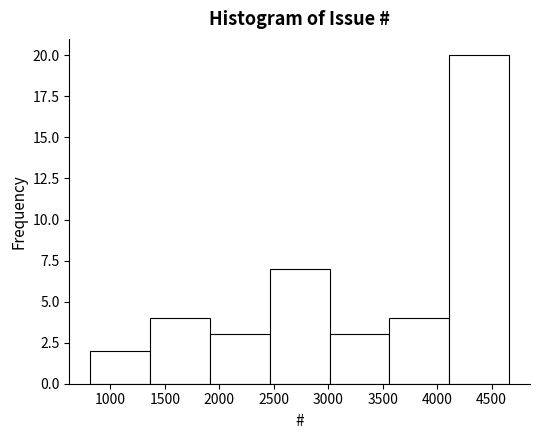

Reading left to right, list every bar in this chart as the range it spans on the x-axis followed by its height. Neither the bar edges nor the heights are printed on the chart, so give them approximately, as read against the axes.

800 to 1350: 2
1350 to 1900: 4
1900 to 2450: 3
2450 to 3000: 7
3000 to 3550: 3
3550 to 4100: 4
4100 to 4650: 20